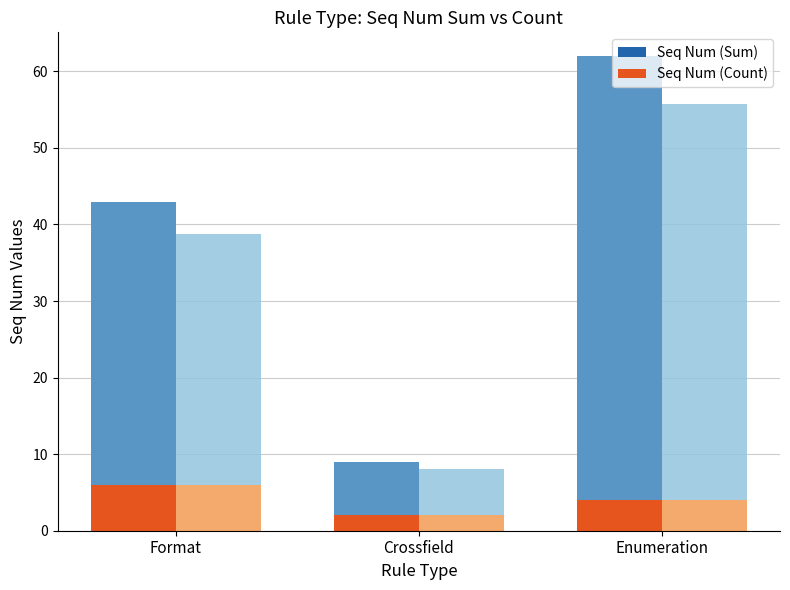

Reading right to left, what are all the values shown in this chart?

Seq Num (Sum): 62	9	43
Seq Num (Count): 4	2	6